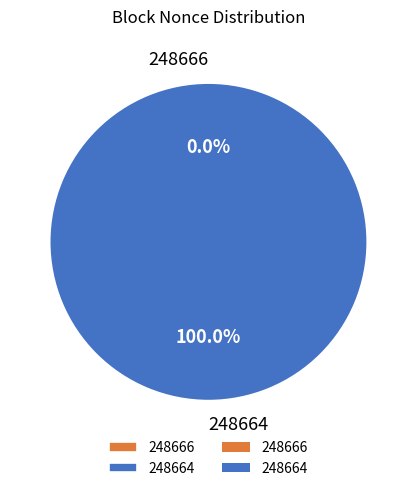

True or false: 248666 accounts for 1% of the total.

False